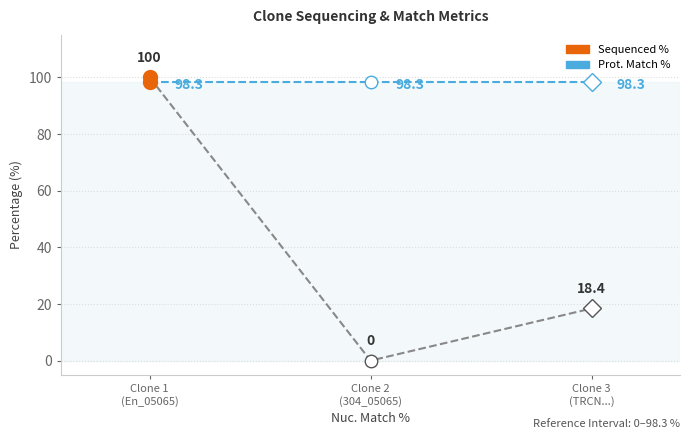

What is the sum of all values?

118.4